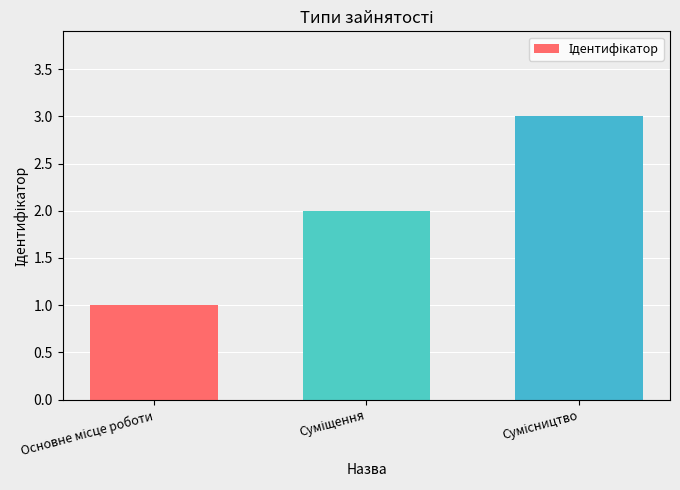

What is the greatest value displayed?

3